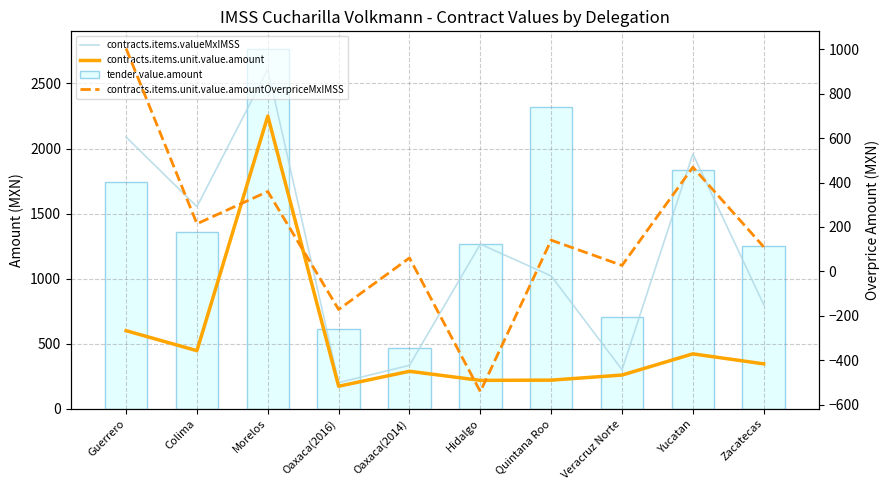

Does the chart contain stacked bars?

No